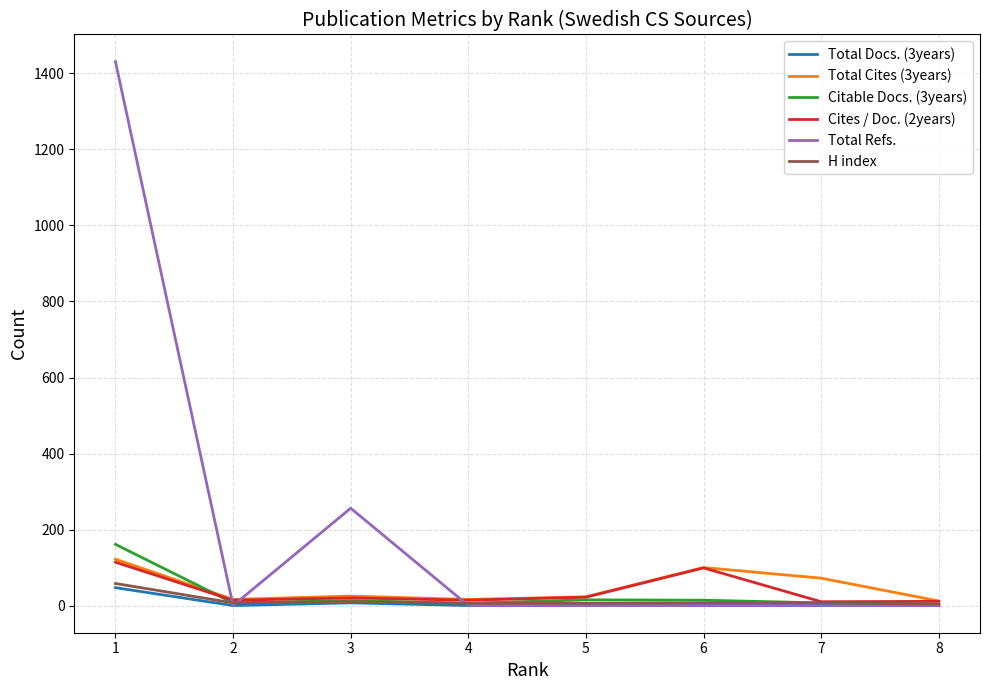

What is the greatest value displayed?

1431